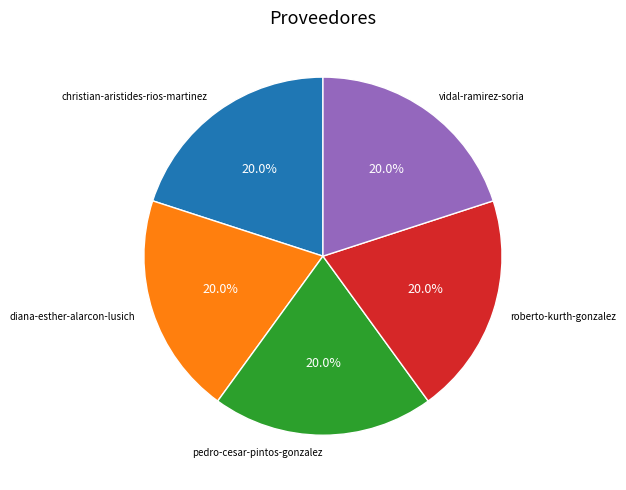

Count the number of slices in the pie.

5